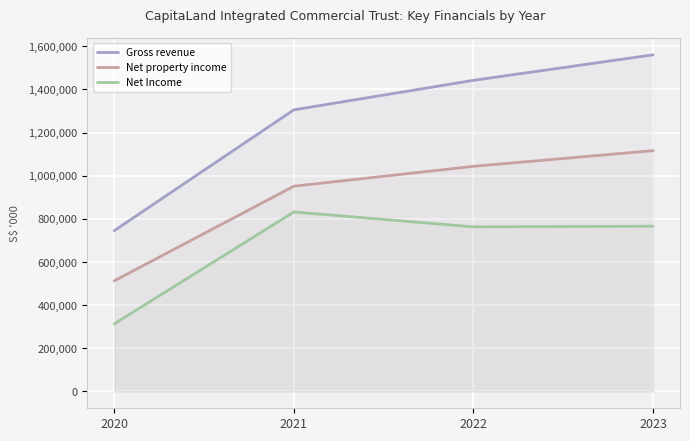

True or false: Net property income and Net Income intersect in this chart.

False